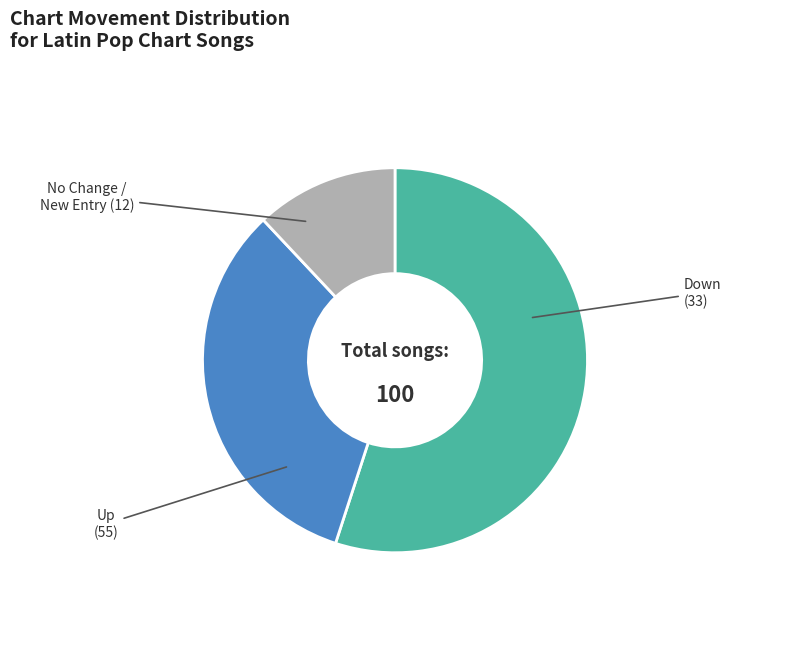

Does any single category account for the majority?

Yes